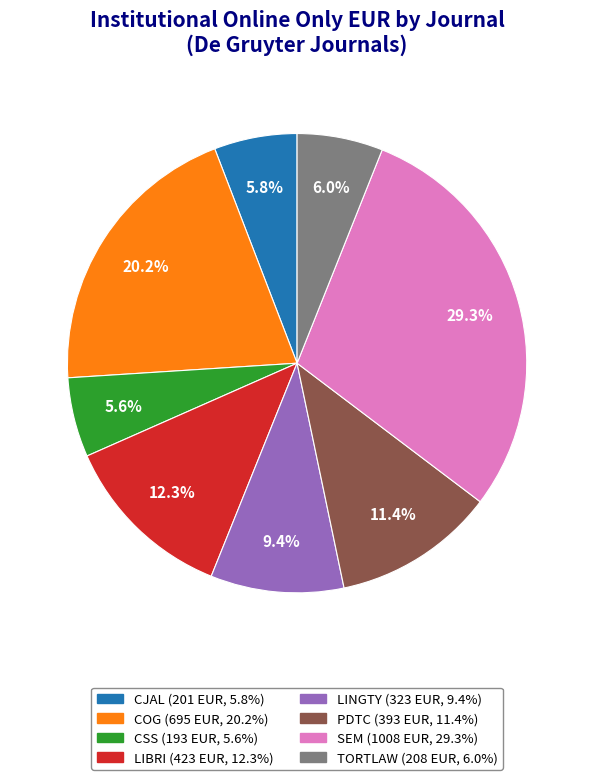

True or false: PDTC accounts for 17% of the total.

False